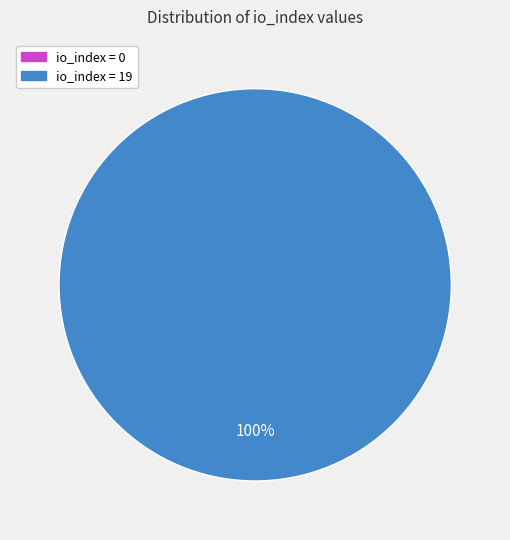

To the nearest percent, what is the average slice percentage?

50%